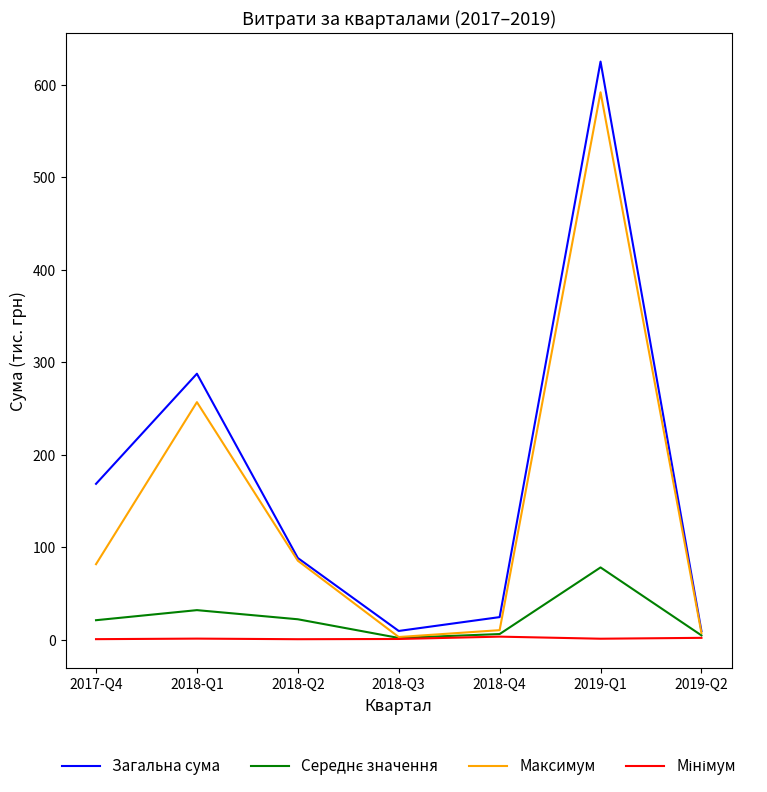

The value of Загальна сума at 2018-Q2 is 88.3. True or false?

True